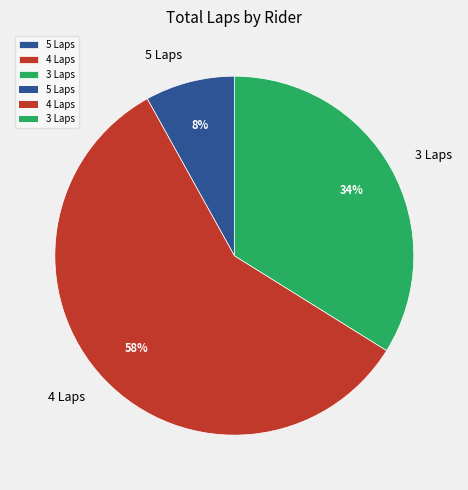

Is the sum of 4 Laps and 3 Laps greater than half?

Yes